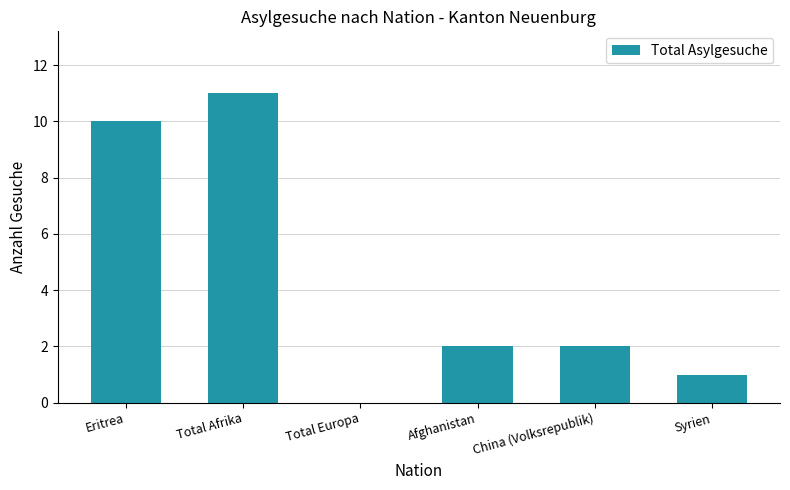

Which has a higher value, China (Volksrepublik) or Total Afrika?

Total Afrika